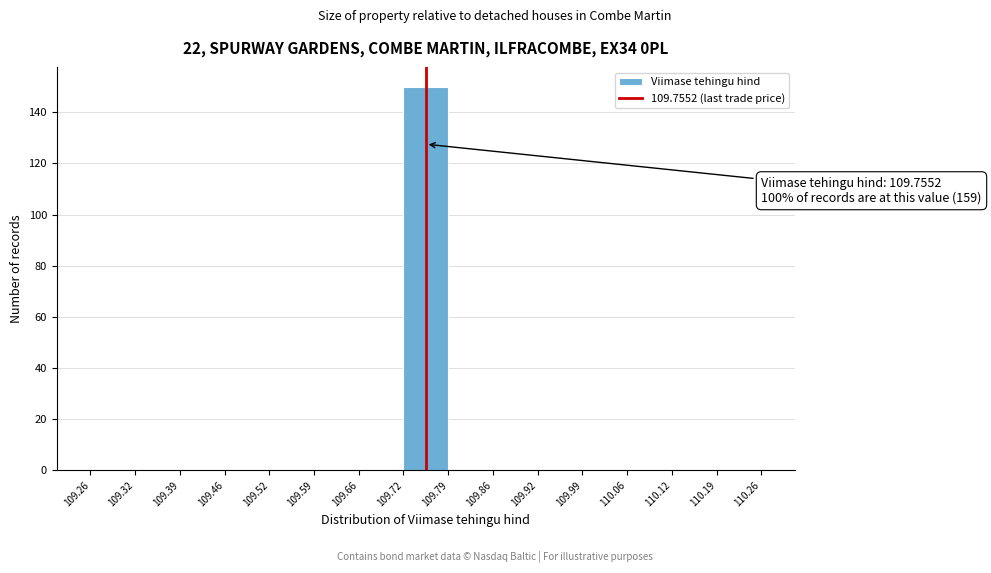

Which range on the x-axis has the tallest bar?

109.72 to 109.79